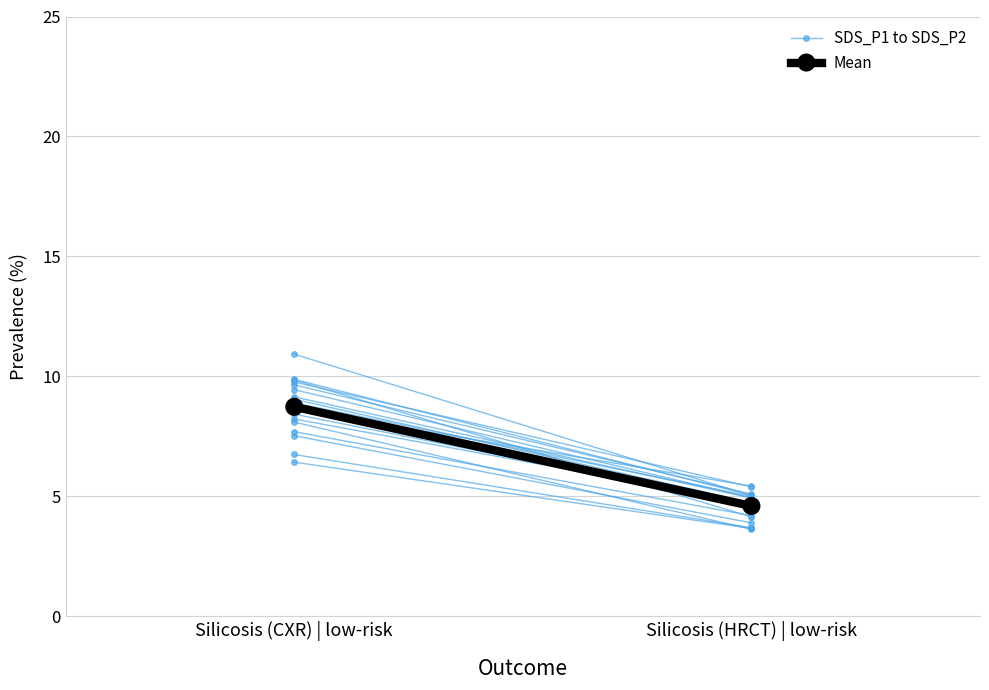

At which category does the chart reach its peak across all series?

Silicosis (CXR) | low-risk